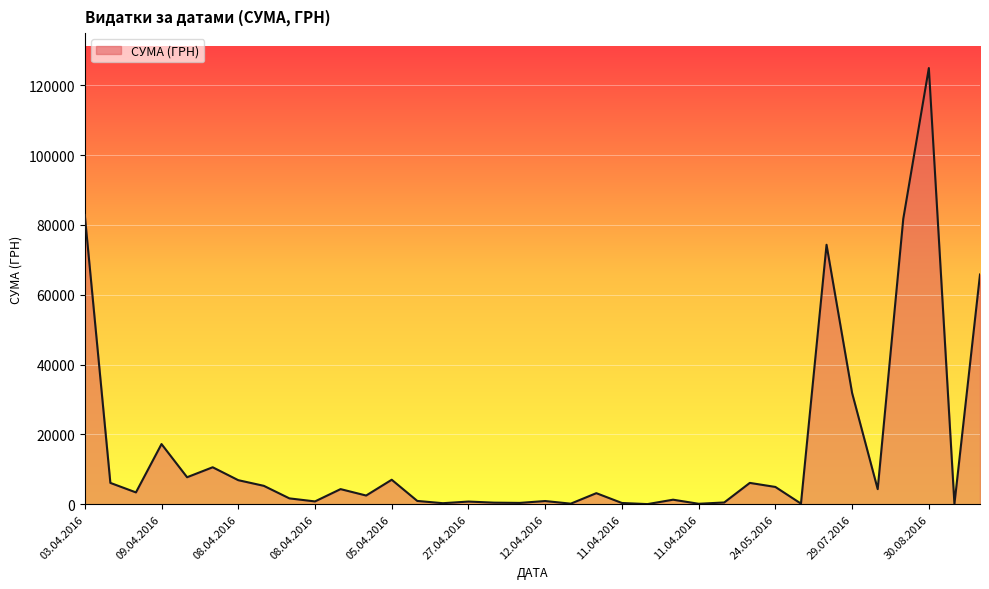

What is the difference between the maximum and second lowest values?

124820.3